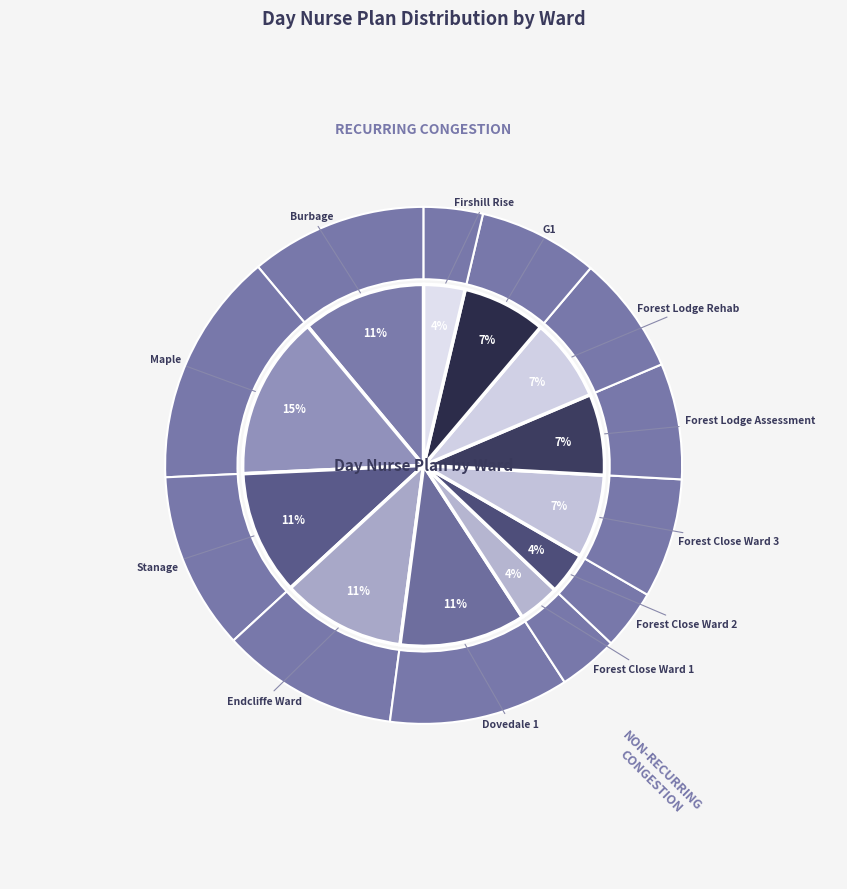

Is it true that Dovedale 1 is 11% of the pie?

True